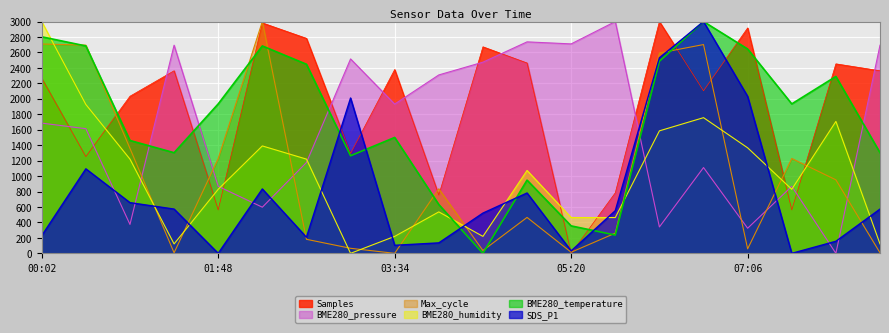

What is the difference between the maximum and minimum values in the BME280_temperature series?

3000.0